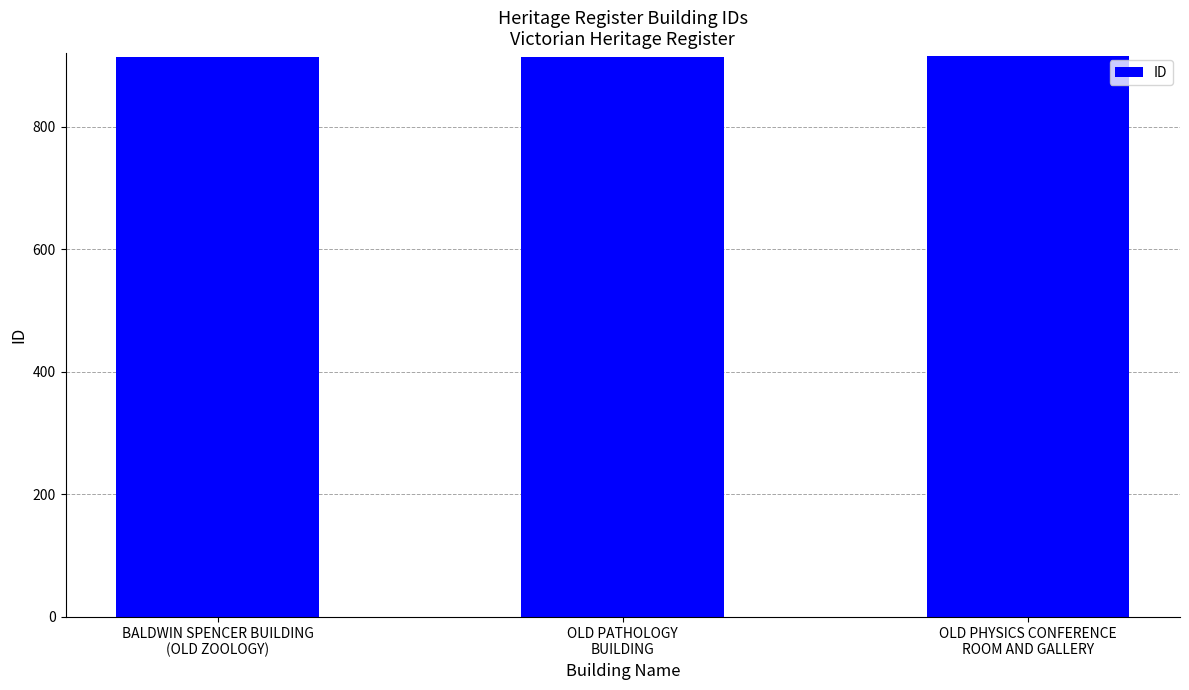

What is the value of the 1st bar from the left?

913